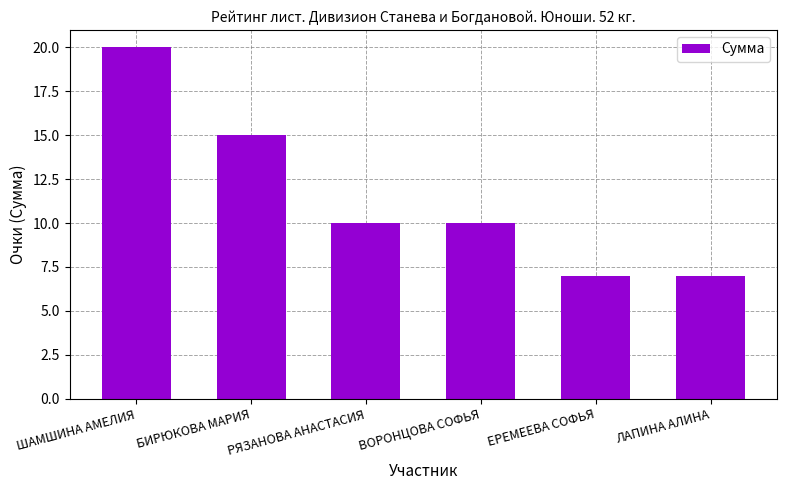

How many values are between 7 and 15?

5